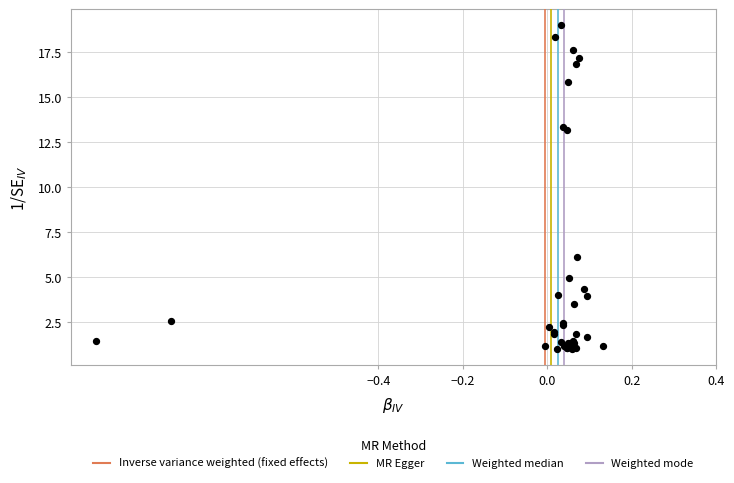

What Y value in the scatter plot is closest to 10?

13.2